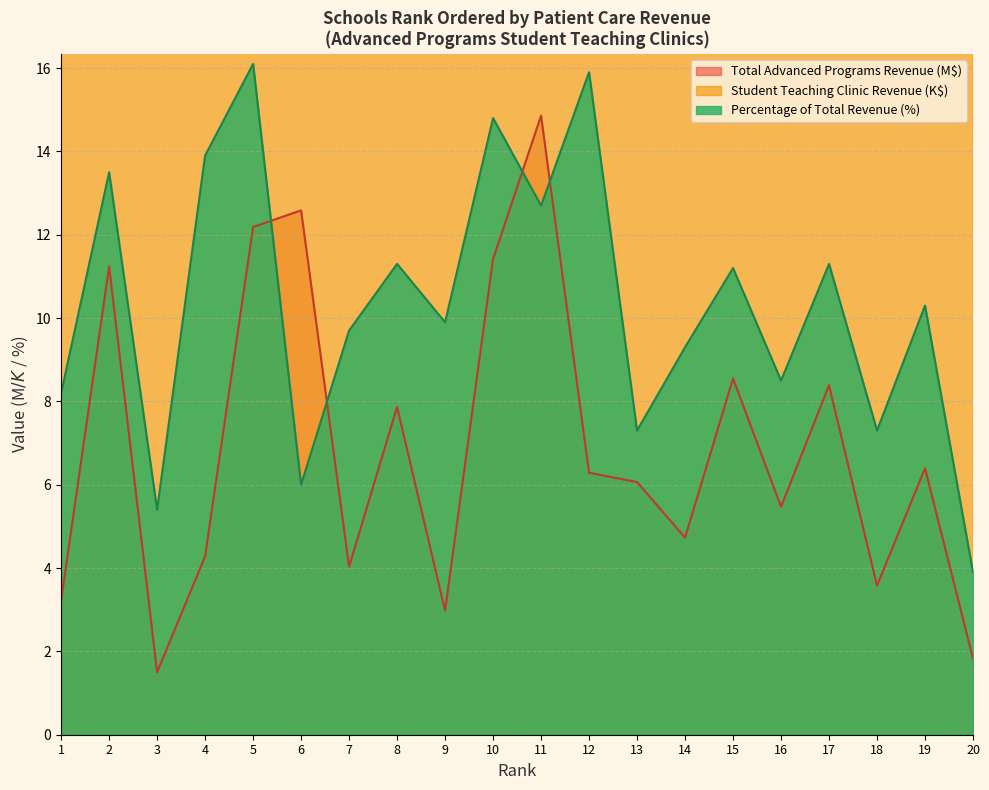

Which series has the widest spread of values?

Advanced Programs Student Teaching Clinic